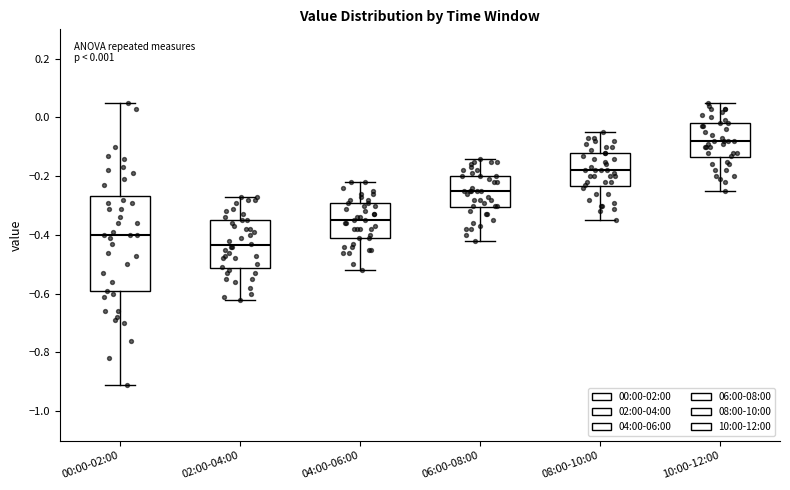

Which box's median line is the lowest?

02:00-04:00